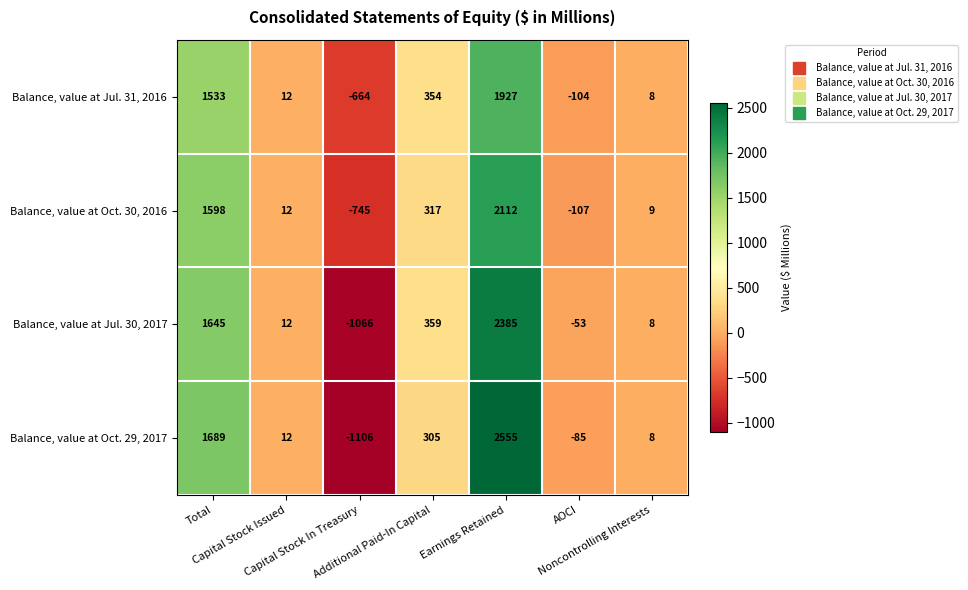

What is the minimum value shown in the chart?

-1106